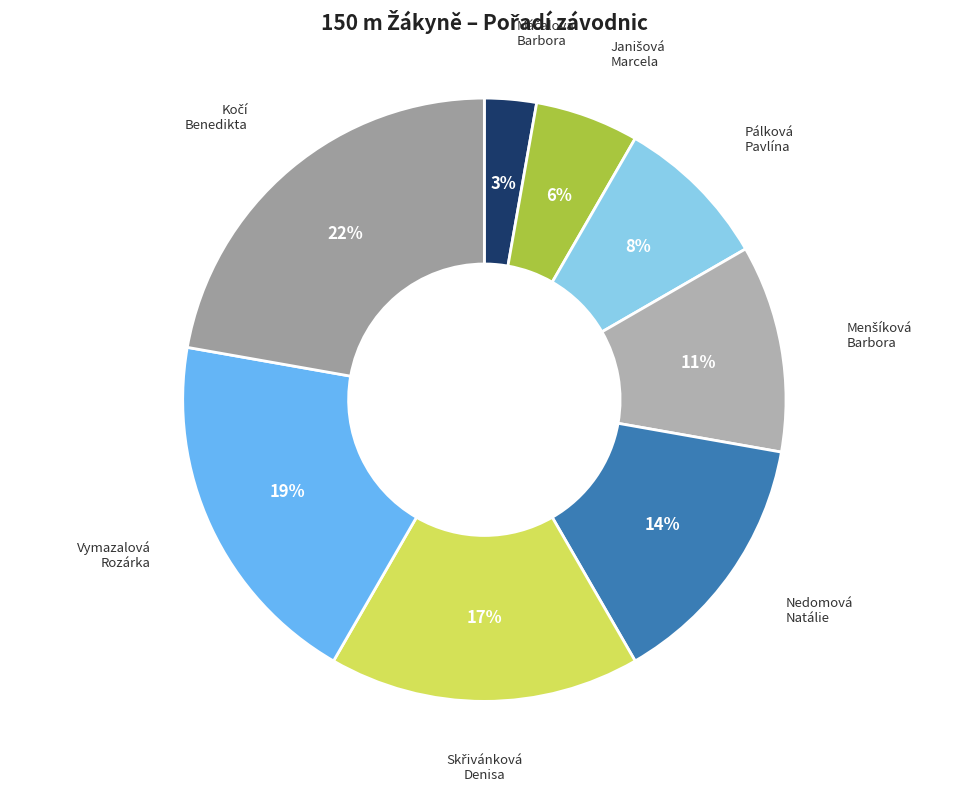

Is Vymazalová Rozárka the majority of the pie?

No